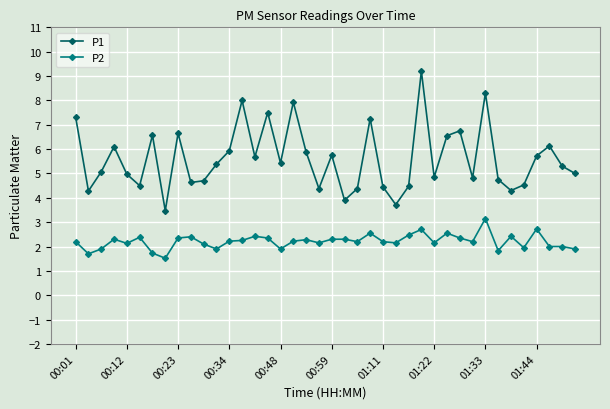

What is the average value of the P2 series?

2.2